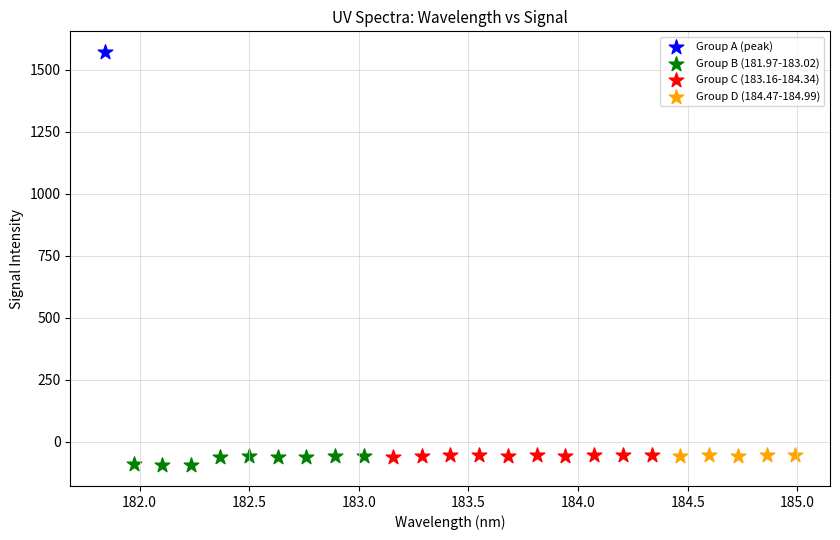

What are all the series names shown in the legend?

Group A (peak), Group B (181.97-183.02), Group C (183.16-184.34), Group D (184.47-184.99)